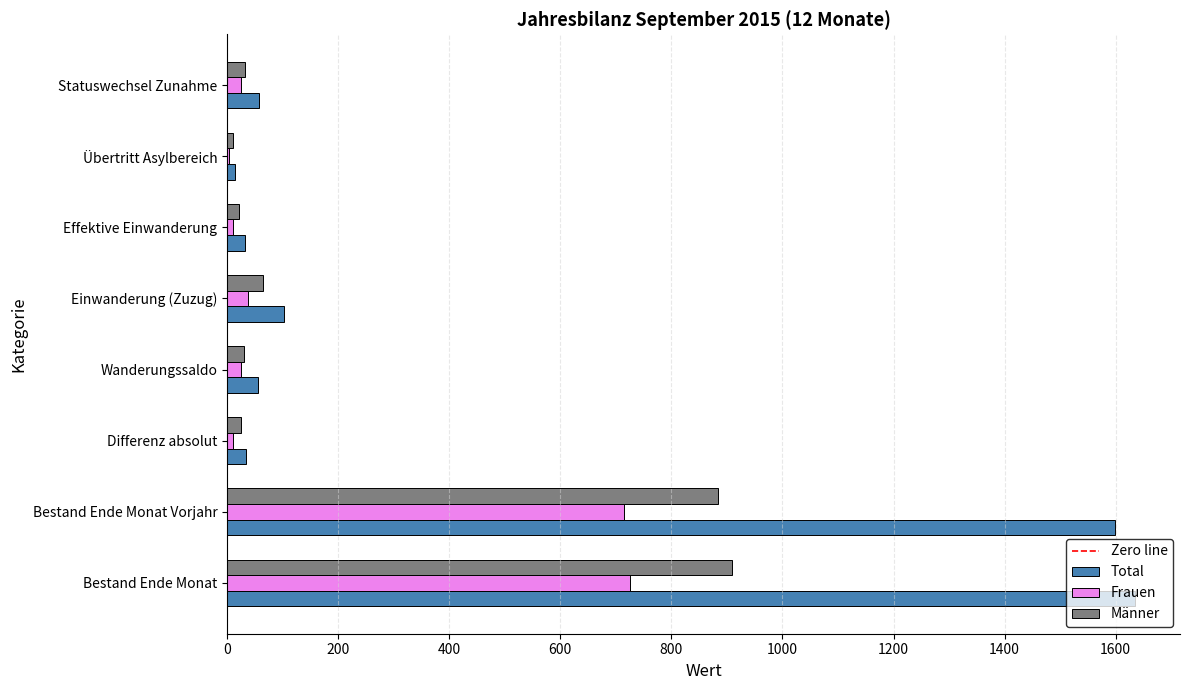

How many data points does each series have?

8